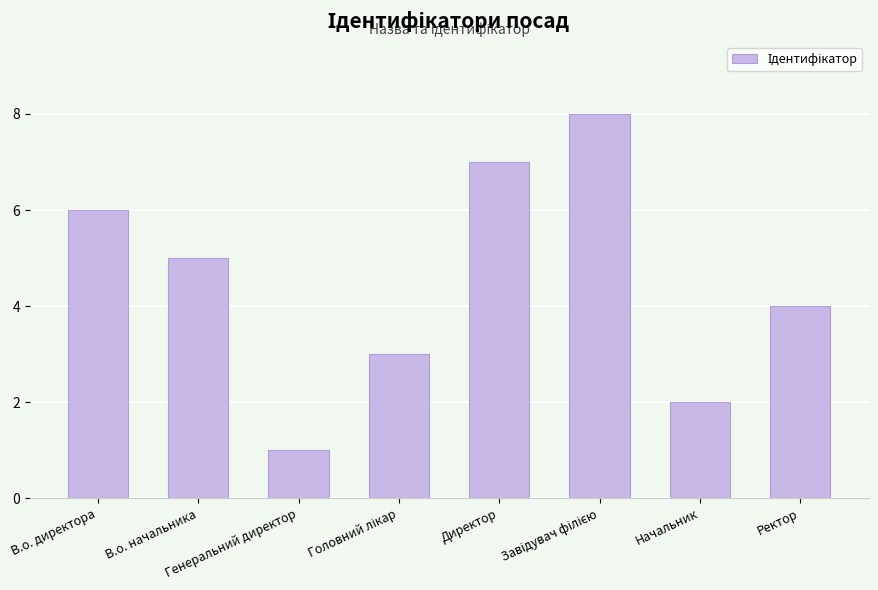

What position from the right is Начальник?

2